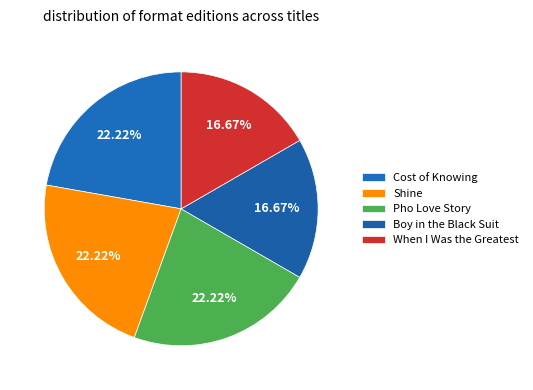

Is there any slice that represents more than half of the pie?

No